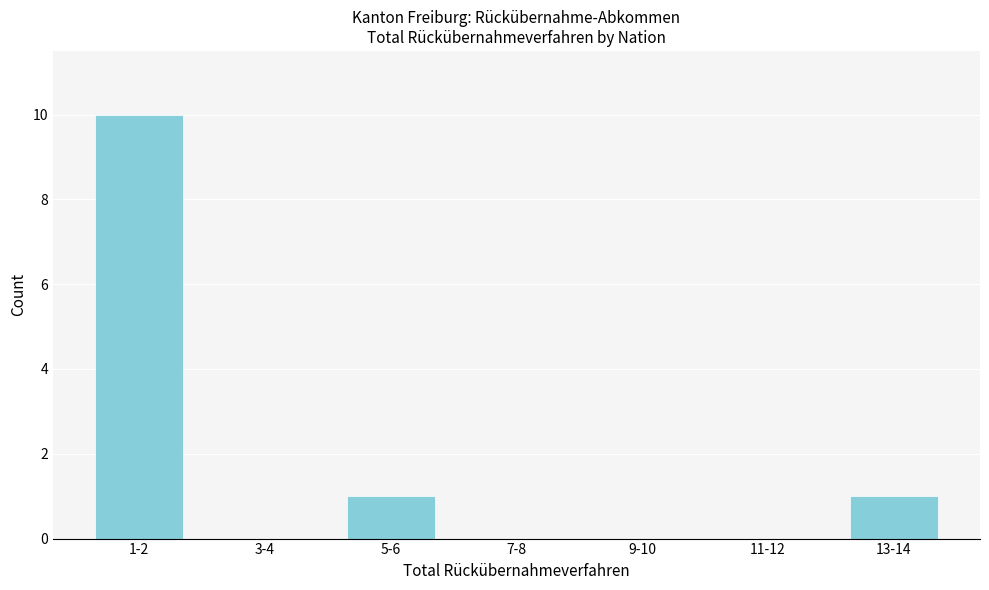

Reading left to right, extract all data points from this chart.

1-2=10	3-4=0	5-6=1	7-8=0	9-10=0	11-12=0	13-14=1